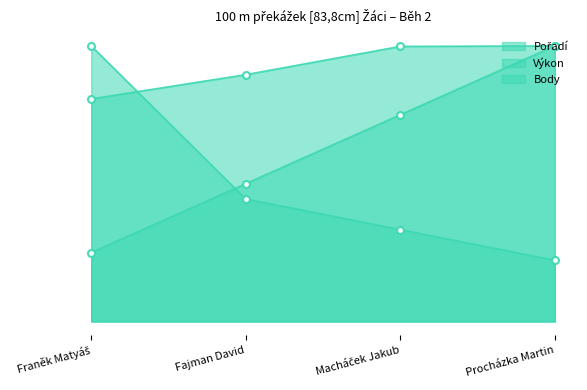

Reading left to right, list all the values displayed in this chart.

Pořadí: 2.2	4.5	6.8	9.0
Výkon: 7.3	8.1	9.0	9.0
Body: 9.0	4.0	3.0	2.0